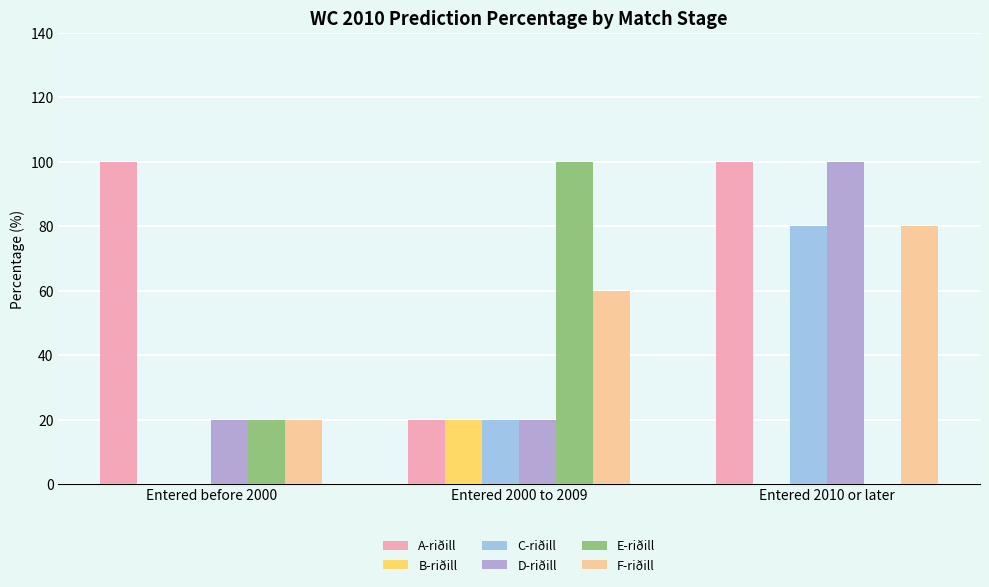

How many categories are shown in the chart?

3